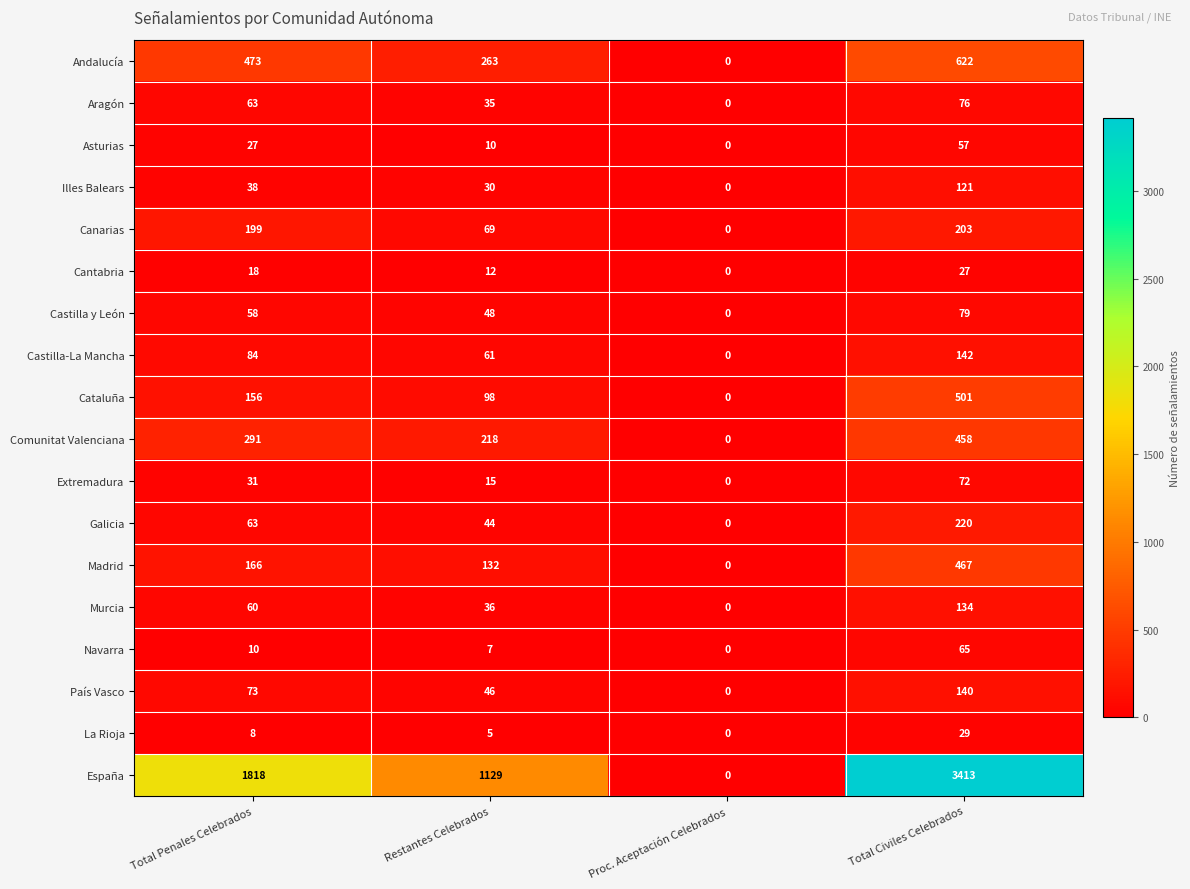

At which category does the chart reach its minimum across all series?

Proc. Aceptación Celebrados